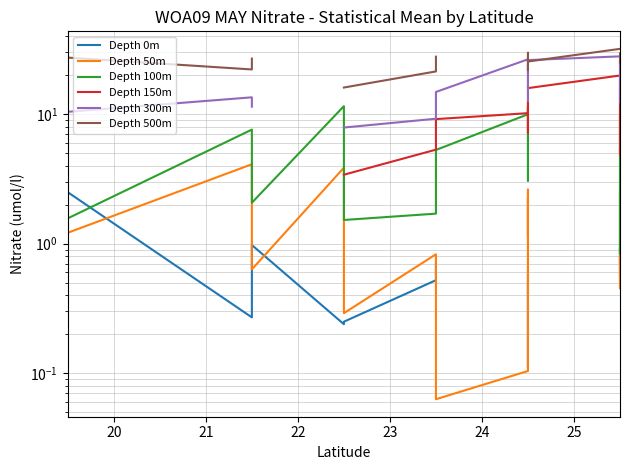

What is the total value across all series at 20?

47.1